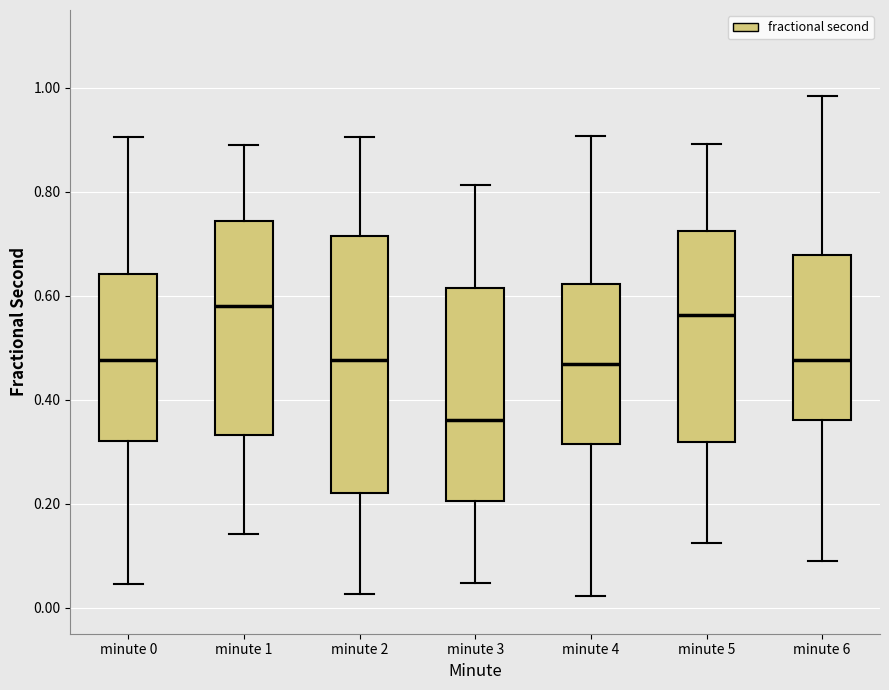

Which box is the tallest, from its lower edge to its upper edge?

minute 2